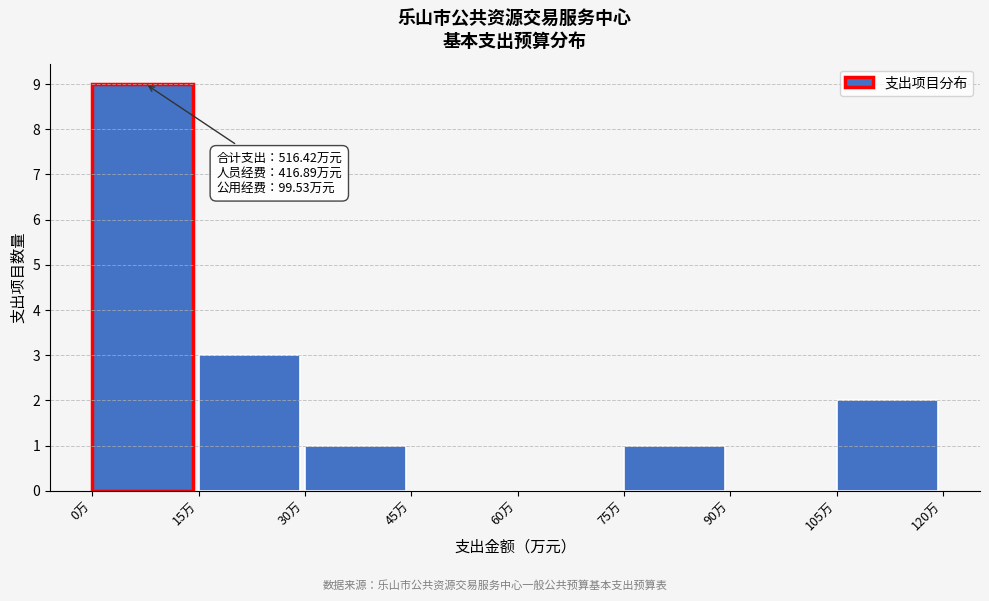

Over which range of the x-axis is the bar tallest?

0 to 15